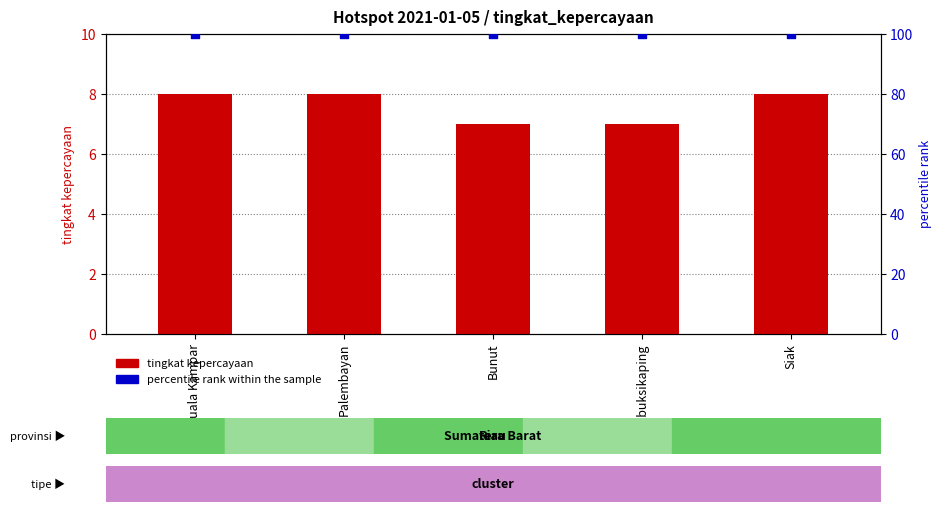

Which series reaches the maximum Y coordinate?

percentile rank within the sample